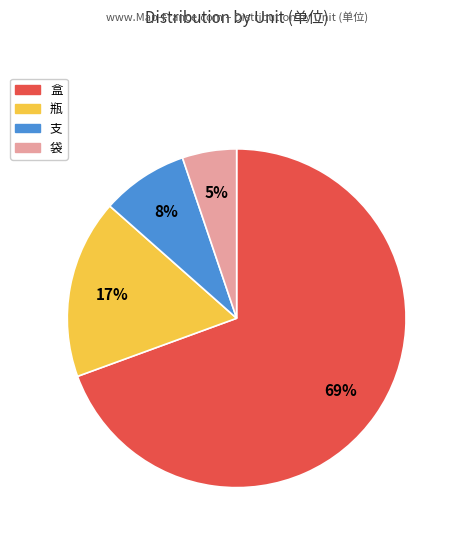

Which category has the smallest portion of the pie?

袋